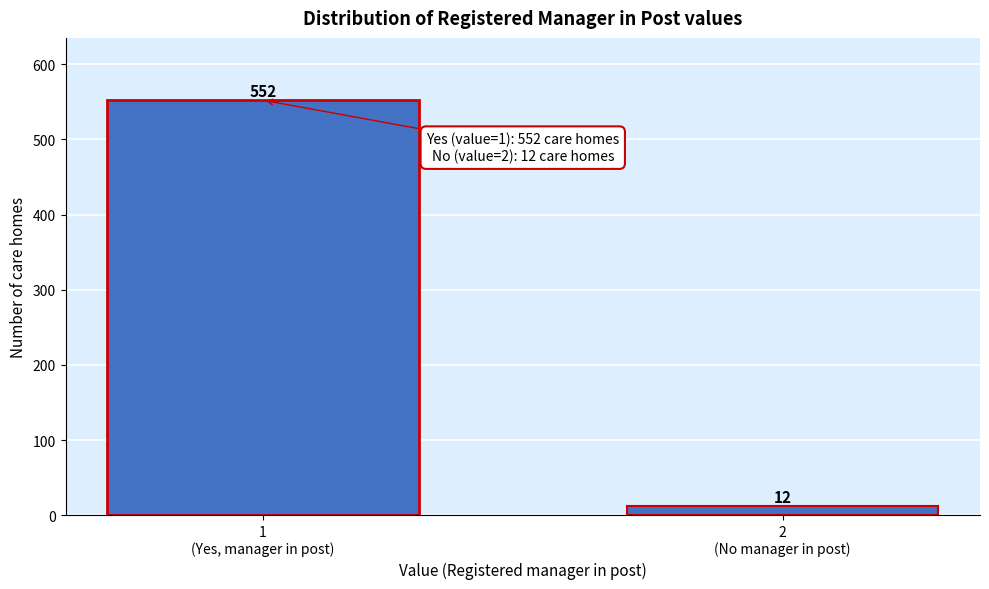

What is the sum of all values?

564